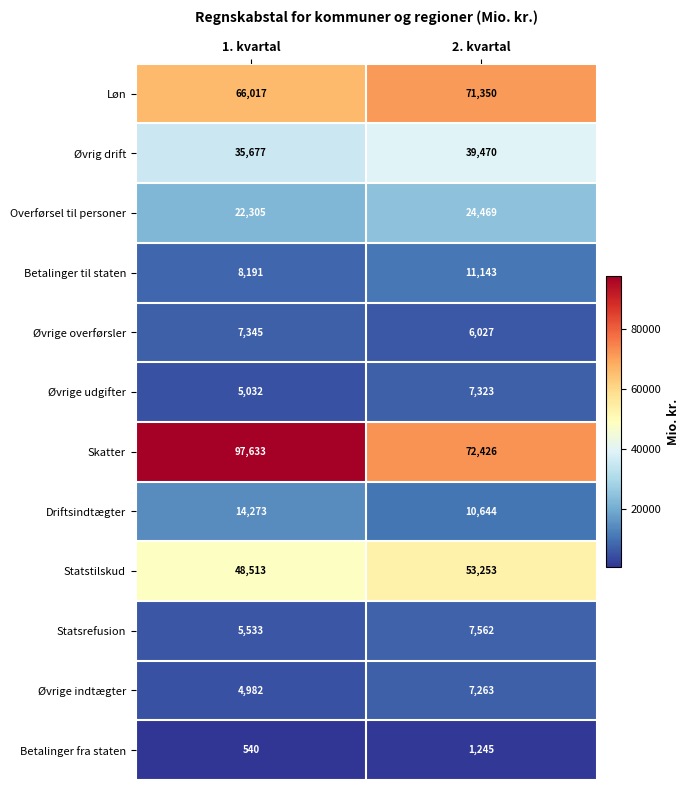

Rank the series by their maximum value, from highest to lowest.

Skatter, Løn, Statstilskud, Øvrig drift, Overførsel til personer, Driftsindtægter, Betalinger til staten, Statsrefusion, Øvrige overførsler, Øvrige udgifter, Øvrige indtægter, Betalinger fra staten